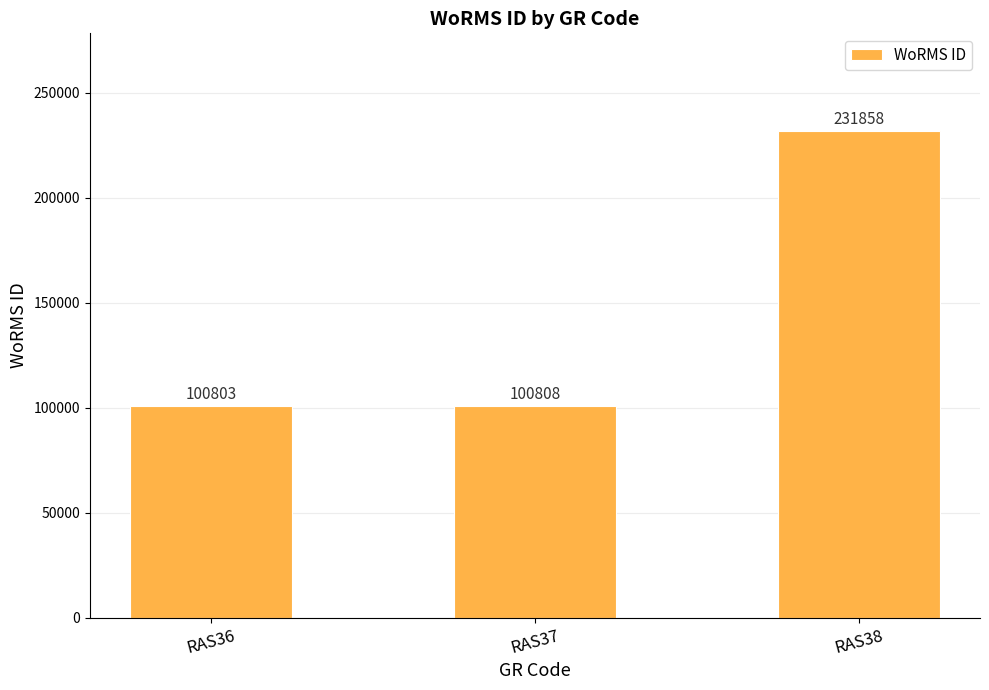

How many data points are less than 100808?

1